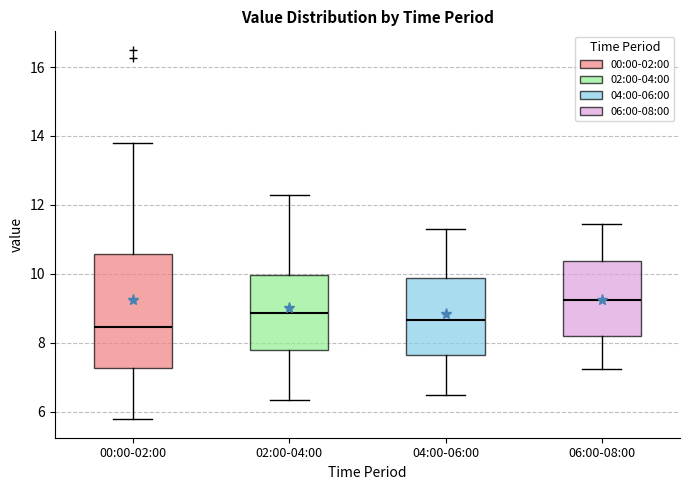

Reading left to right, read every box against the y-axis: the position of its median line, the range the box covers, and the ends of its whiskers. The values are not printed on the chart, so give them approximately, as read against the axis.

00:00-02:00: median 8.4, box 7.2 to 10.6, whiskers 5.8 to 13.8
02:00-04:00: median 8.8, box 7.8 to 10.0, whiskers 6.4 to 12.4
04:00-06:00: median 8.6, box 7.6 to 9.8, whiskers 6.4 to 11.4
06:00-08:00: median 9.2, box 8.2 to 10.4, whiskers 7.2 to 11.4